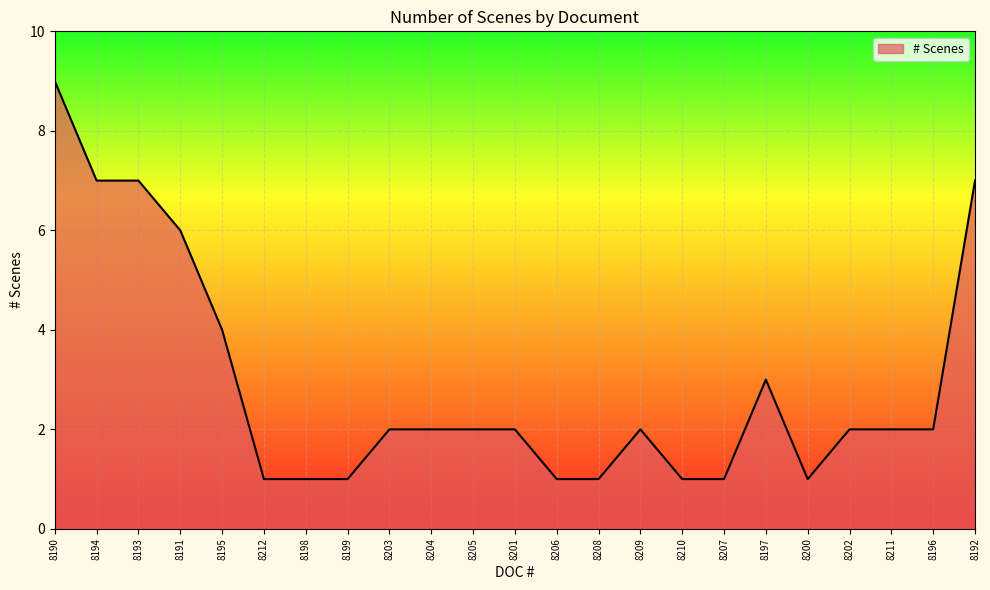

The chart shows a value of 3 at 8197. True or false?

True